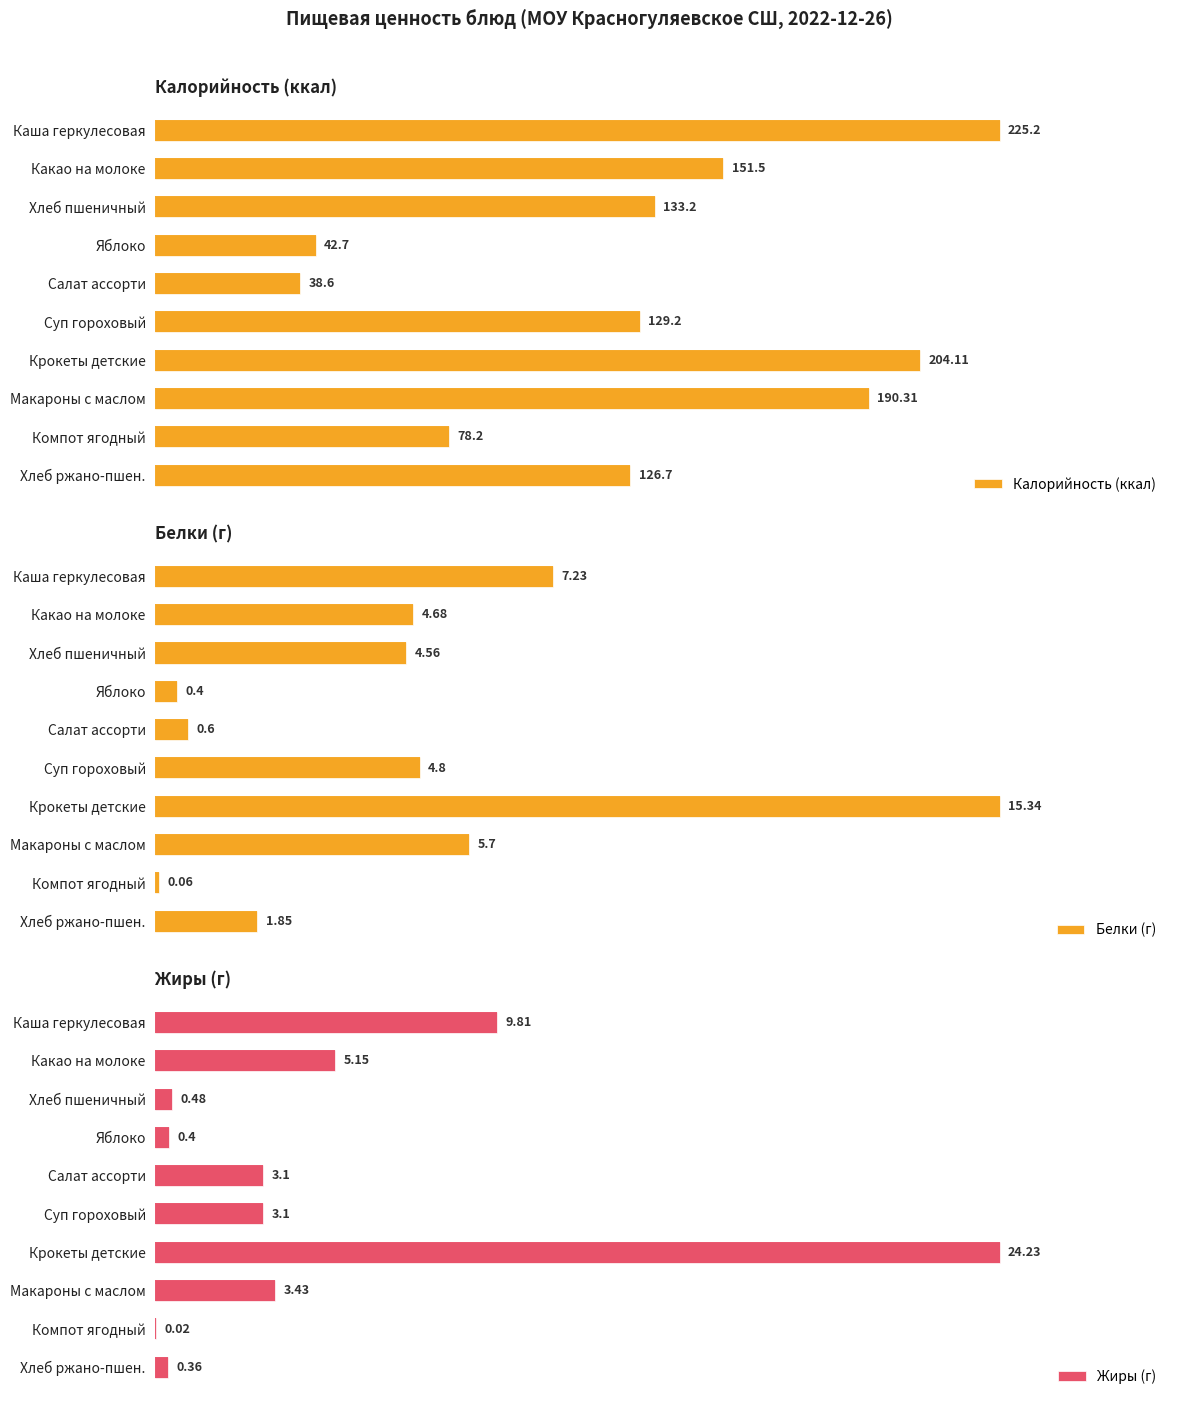

Where is Калорийность (ккал) nearest to the value 131?

Суп гороховый